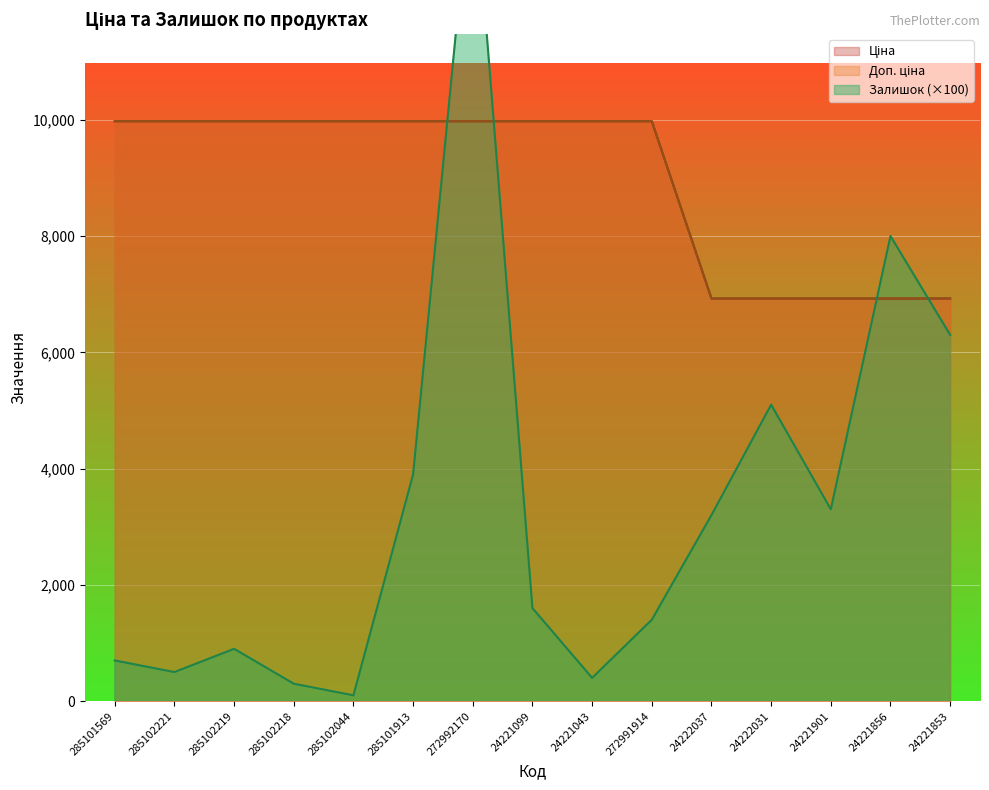

Reading left to right, extract all data points from this chart.

Ціна: 285101569=9975.0	285102221=9975.0	285102219=9975.0	285102218=9975.0	285102044=9975.0	285101913=9975.0	272992170=9975.0	24221099=9975.0	24221043=9975.0	272991914=9975.0	24222037=6925.7	24222031=6925.7	24221901=6925.7	24221856=6925.7	24221853=6925.7
Доп. ціна: 285101569=9975.0	285102221=9975.0	285102219=9975.0	285102218=9975.0	285102044=9975.0	285101913=9975.0	272992170=9975.0	24221099=9975.0	24221043=9975.0	272991914=9975.0	24222037=6925.7	24222031=6925.7	24221901=6925.7	24221856=6925.7	24221853=6925.7
Залишок: 285101569=700.0	285102221=500.0	285102219=900.0	285102218=300.0	285102044=100.0	285101913=3900.0	272992170=14500.0	24221099=1600.0	24221043=400.0	272991914=1400.0	24222037=3200.0	24222031=5100.0	24221901=3300.0	24221856=8000.0	24221853=6300.0